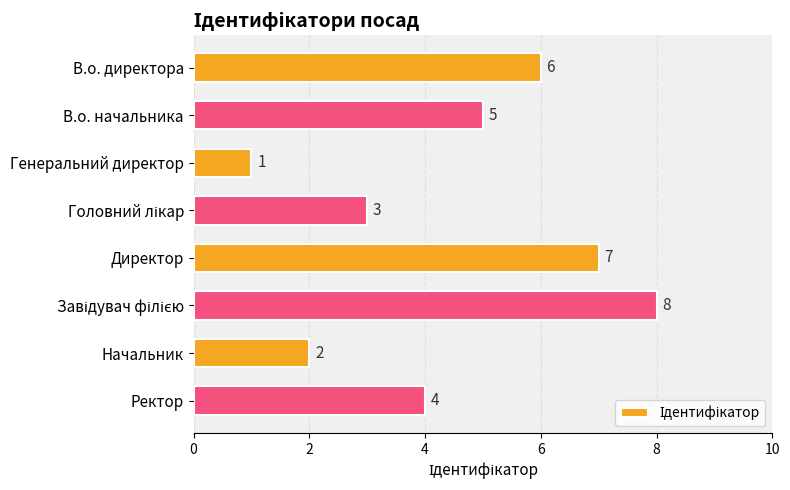

What is the minimum value shown in the chart?

1